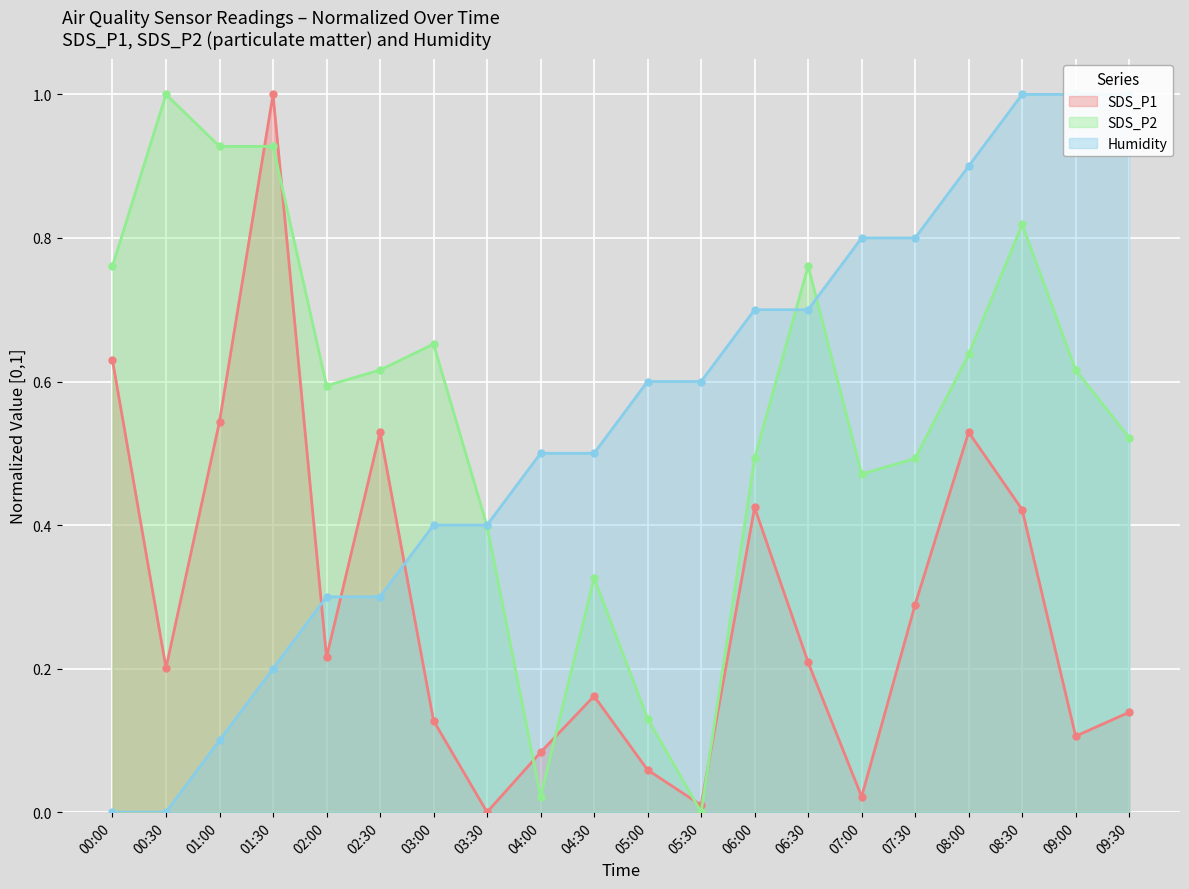

What is the label of the 17th point from the left?

08:00